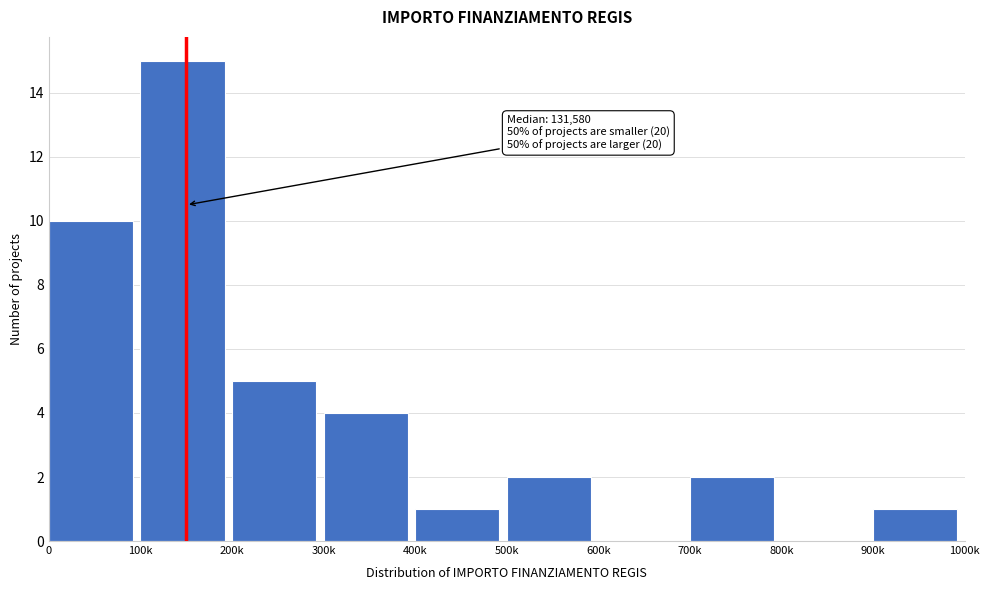

Reading left to right, extract all data points from this chart.

0=10	100k=15	200k=5	300k=4	400k=1	500k=2	600k=0	700k=2	800k=0	900k=1